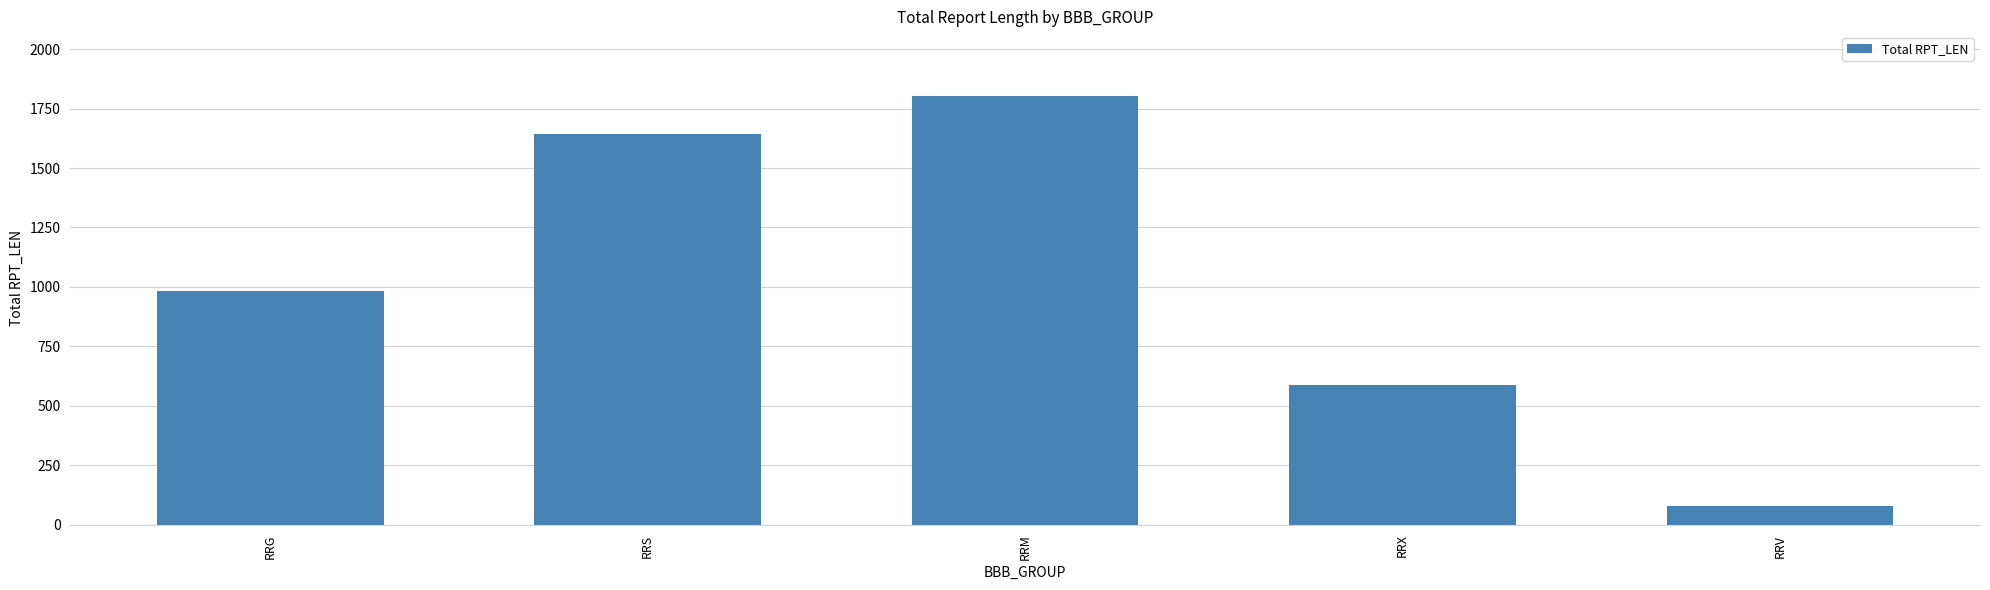

What is the smallest value displayed?

79